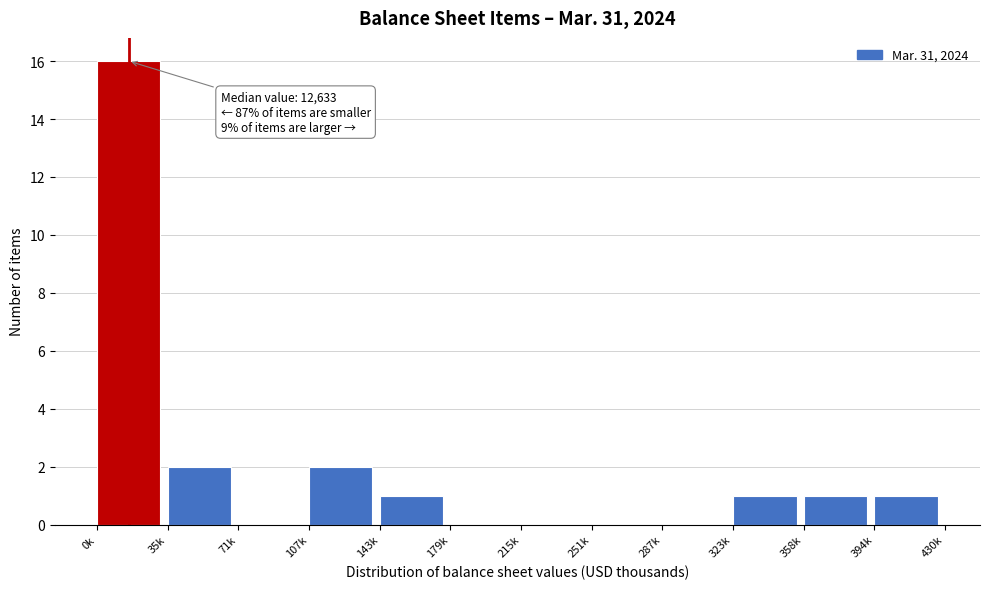

Reading left to right, list all the values displayed in this chart.

0k=16	35k=2	71k=0	107k=2	143k=1	179k=0	215k=0	251k=0	287k=0	323k=1	358k=1	394k=1